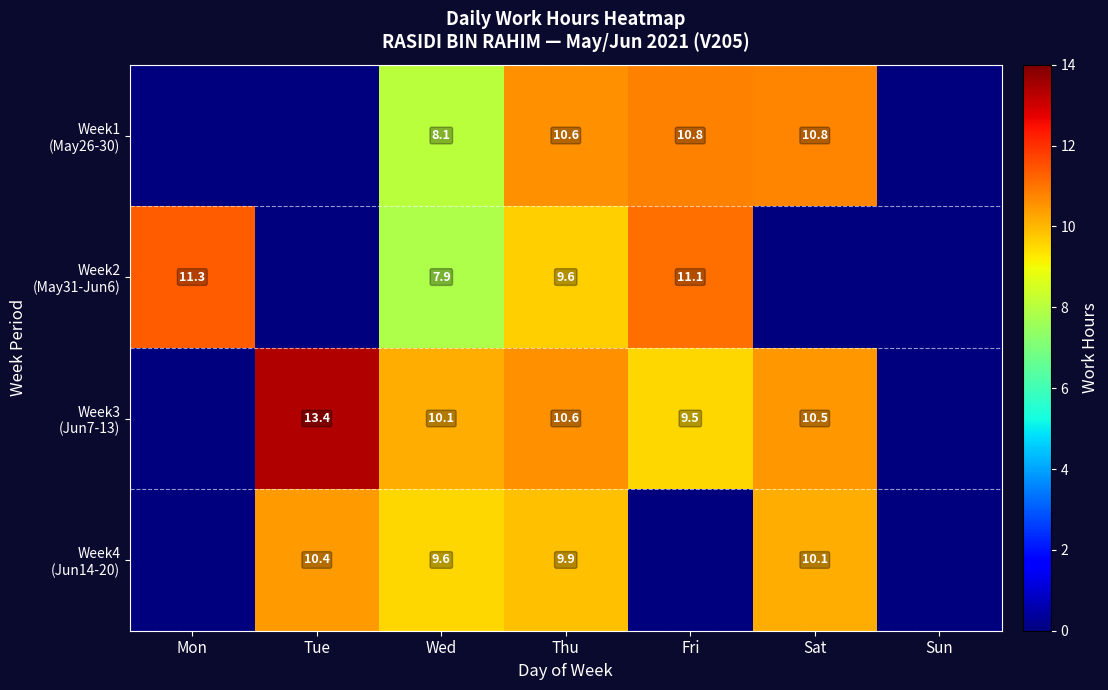

What is the difference between the highest and lowest values at Wed?

2.2